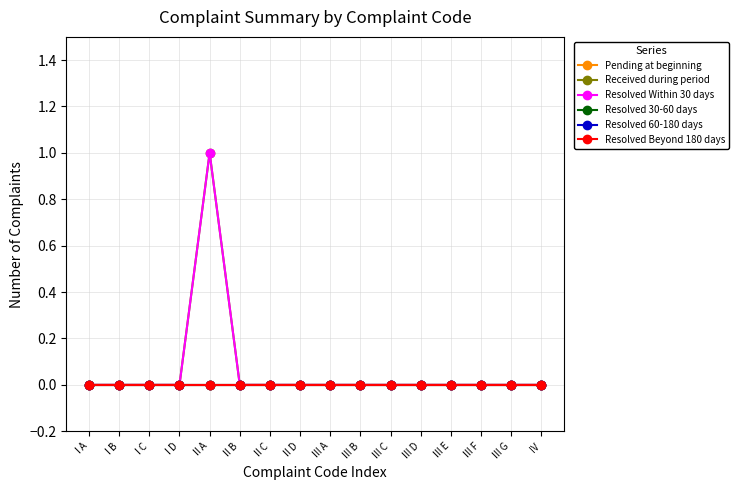

Is the value of Pending at beginning at I C greater than the value of Resolved Within 30 days at III E?

No